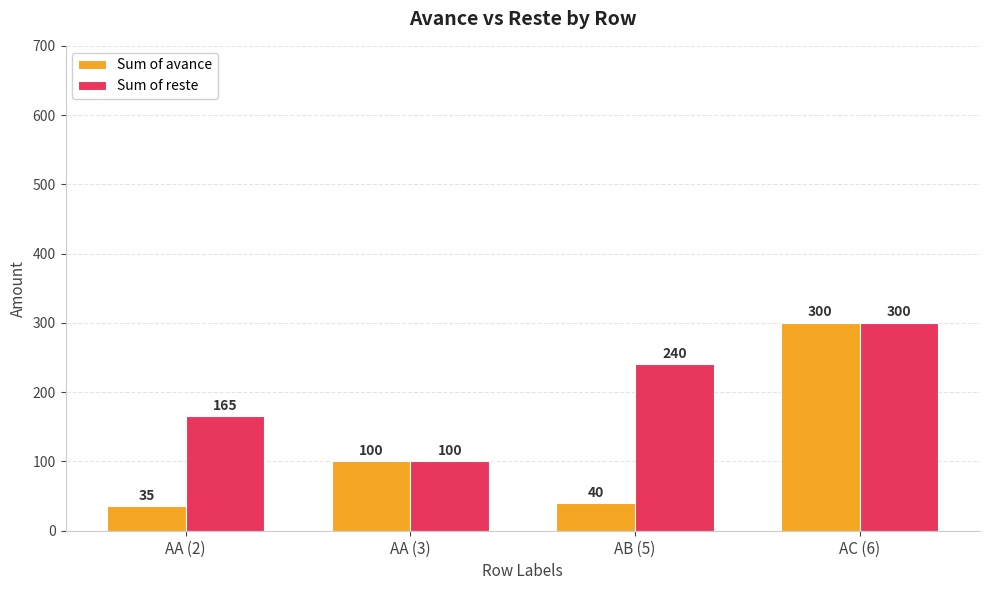

Which series has the widest spread of values?

Sum of avance